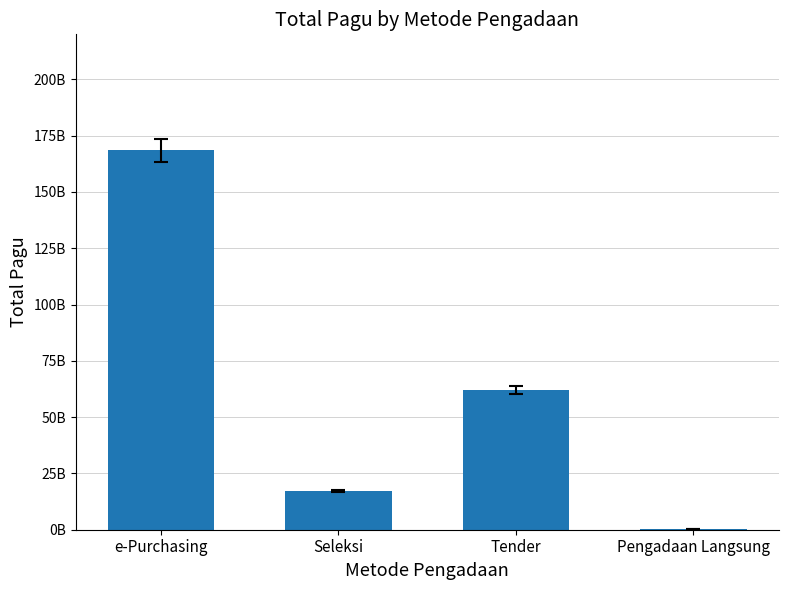

True or false: the data shows 17245428650 at Seleksi.

True